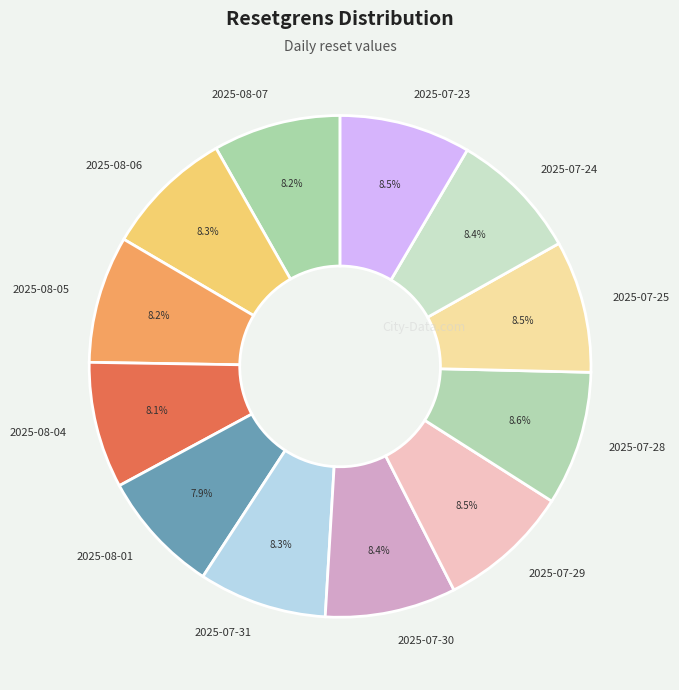

Approximately how many times larger is the value at 2025-08-04 compared to 2025-07-30?

1.0